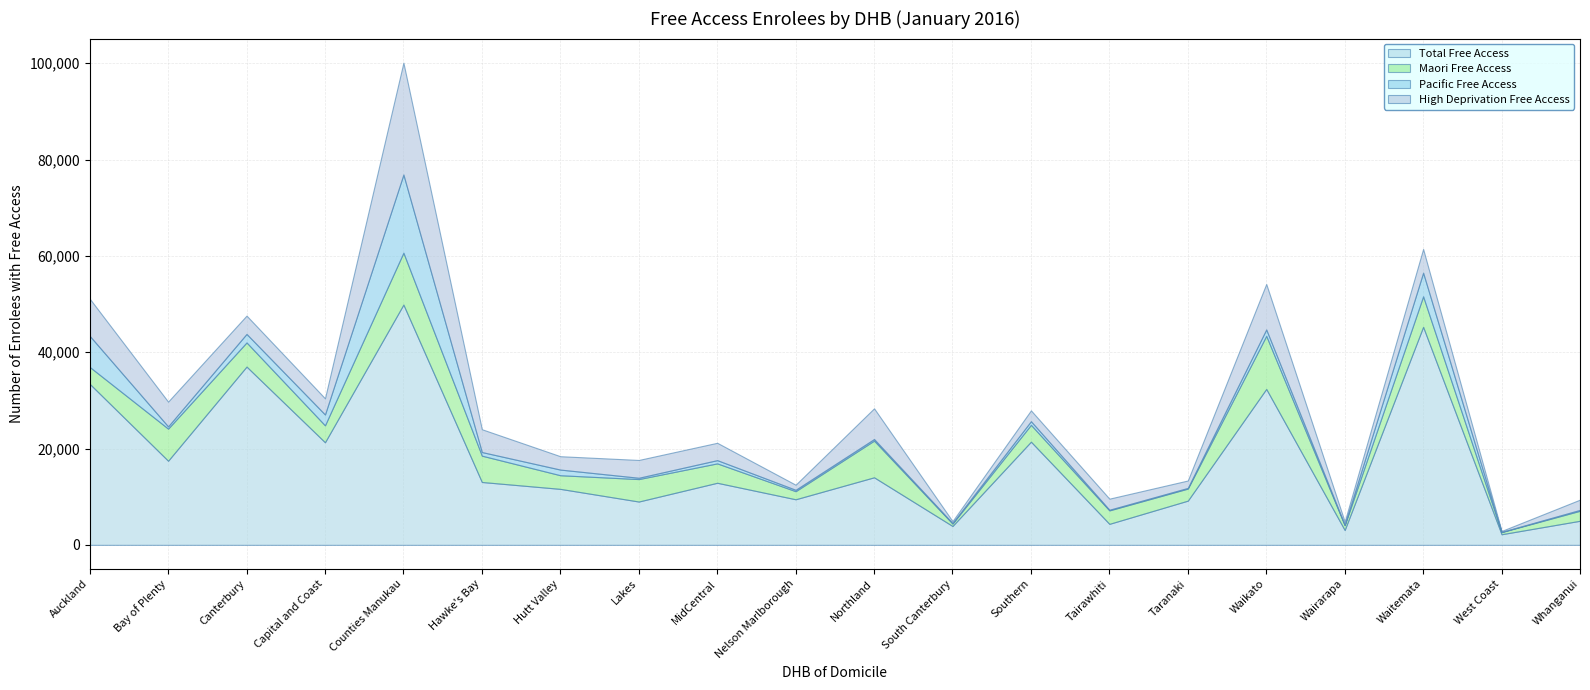

Reading left to right, transcribe all the data shown in this chart.

Total Free Access: Auckland=33441	Bay of Plenty=17468	Canterbury=37020	Capital and Coast=21306	Counties Manukau=49896	Hawke's Bay=13055	Hutt Valley=11626	Lakes=8997	MidCentral=12893	Nelson Marlborough=9465	Northland=14029	South Canterbury=3917	Southern=21427	Tairawhiti=4363	Taranaki=9184	Waikato=32378	Wairarapa=3089	Waitemata=45277	West Coast=2204	Whanganui=5004
Maori Free Access: Auckland=3506	Bay of Plenty=6666	Canterbury=5011	Capital and Coast=3512	Counties Manukau=10772	Hawke's Bay=5467	Hutt Valley=2831	Lakes=4660	MidCentral=4026	Nelson Marlborough=1675	Northland=7613	South Canterbury=498	Southern=3493	Tairawhiti=2793	Taranaki=2499	Waikato=11019	Wairarapa=984	Waitemata=6331	West Coast=446	Whanganui=2077
Pacific Free Access: Auckland=6464	Bay of Plenty=466	Canterbury=1773	Capital and Coast=2254	Counties Manukau=16236	Hawke's Bay=752	Hutt Valley=1174	Lakes=275	MidCentral=674	Nelson Marlborough=295	Northland=333	South Canterbury=120	Southern=761	Tairawhiti=135	Taranaki=143	Waikato=1336	Wairarapa=106	Waitemata=4912	West Coast=39	Whanganui=185
High Deprivation Free Access: Auckland=7722	Bay of Plenty=5140	Canterbury=3798	Capital and Coast=3359	Counties Manukau=23217	Hawke's Bay=4735	Hutt Valley=2774	Lakes=3694	MidCentral=3599	Nelson Marlborough=1048	Northland=6375	South Canterbury=396	Southern=2242	Tairawhiti=2301	Taranaki=1536	Waikato=9437	Wairarapa=668	Waitemata=4923	West Coast=198	Whanganui=2124